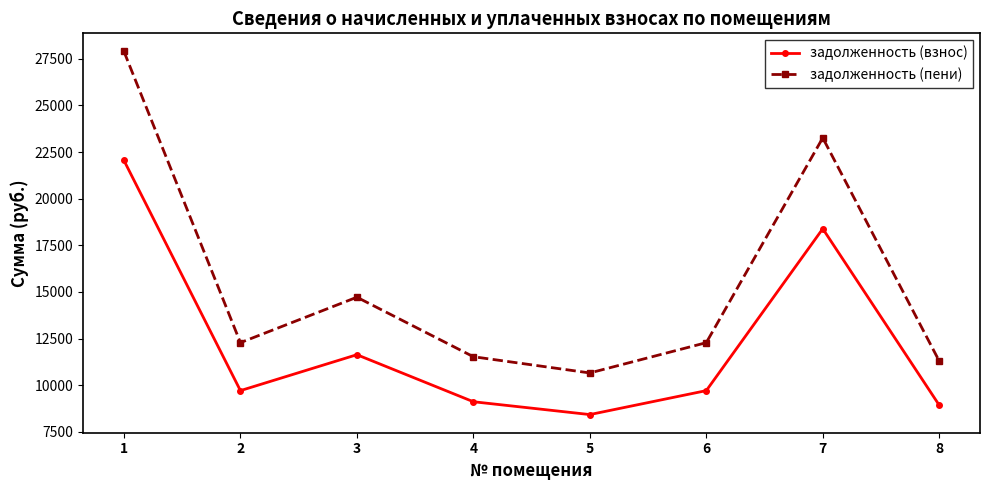

What is the value of the задолженность (пени) point at the 6th from the left?

12279.0